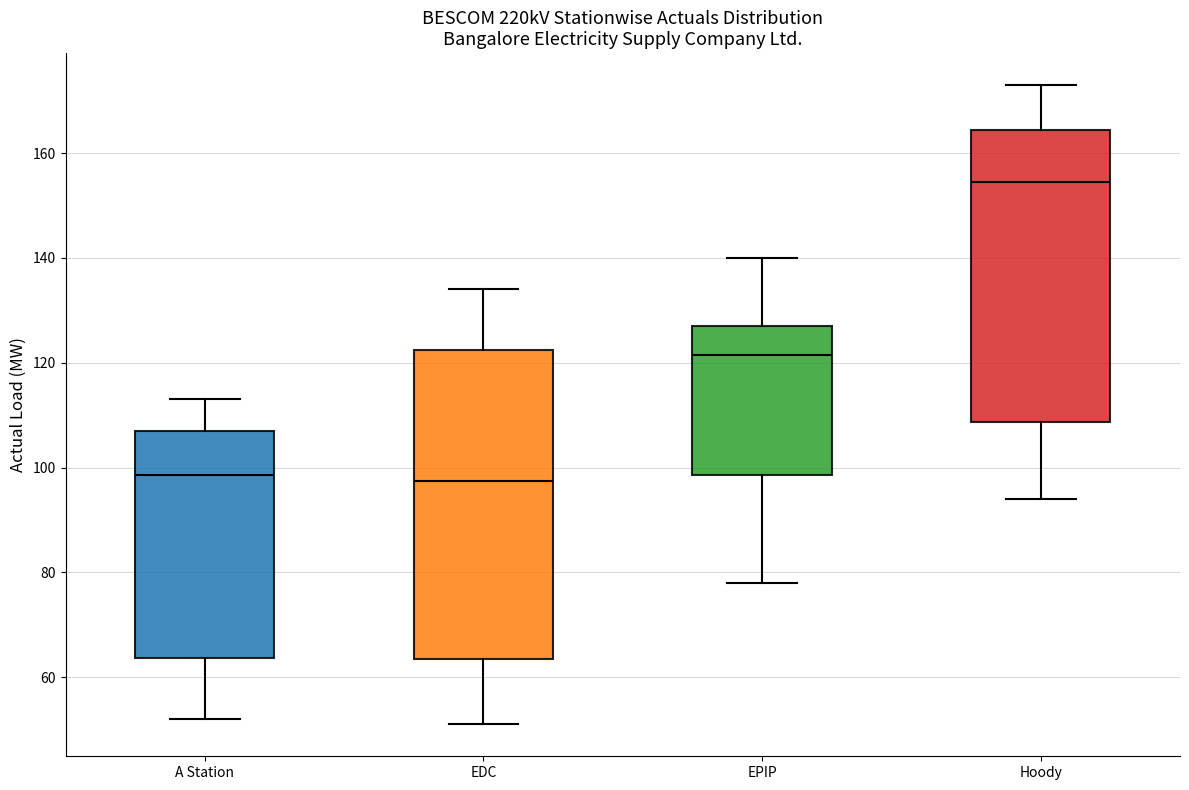

Comparing the boxes themselves (not the whiskers), which one is the tallest?

EDC